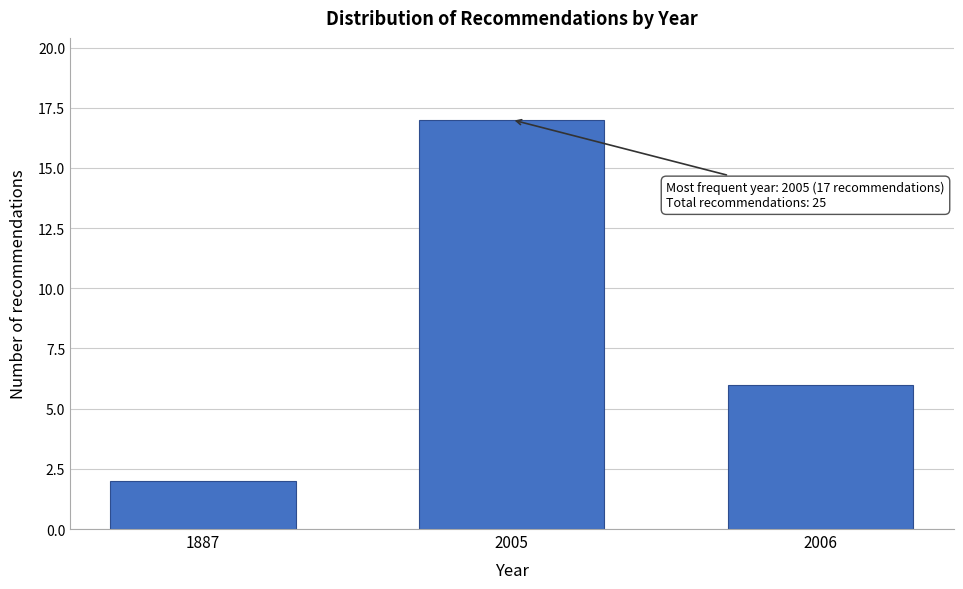

Reading left to right, what are all the values shown in this chart?

1887=2	2005=17	2006=6